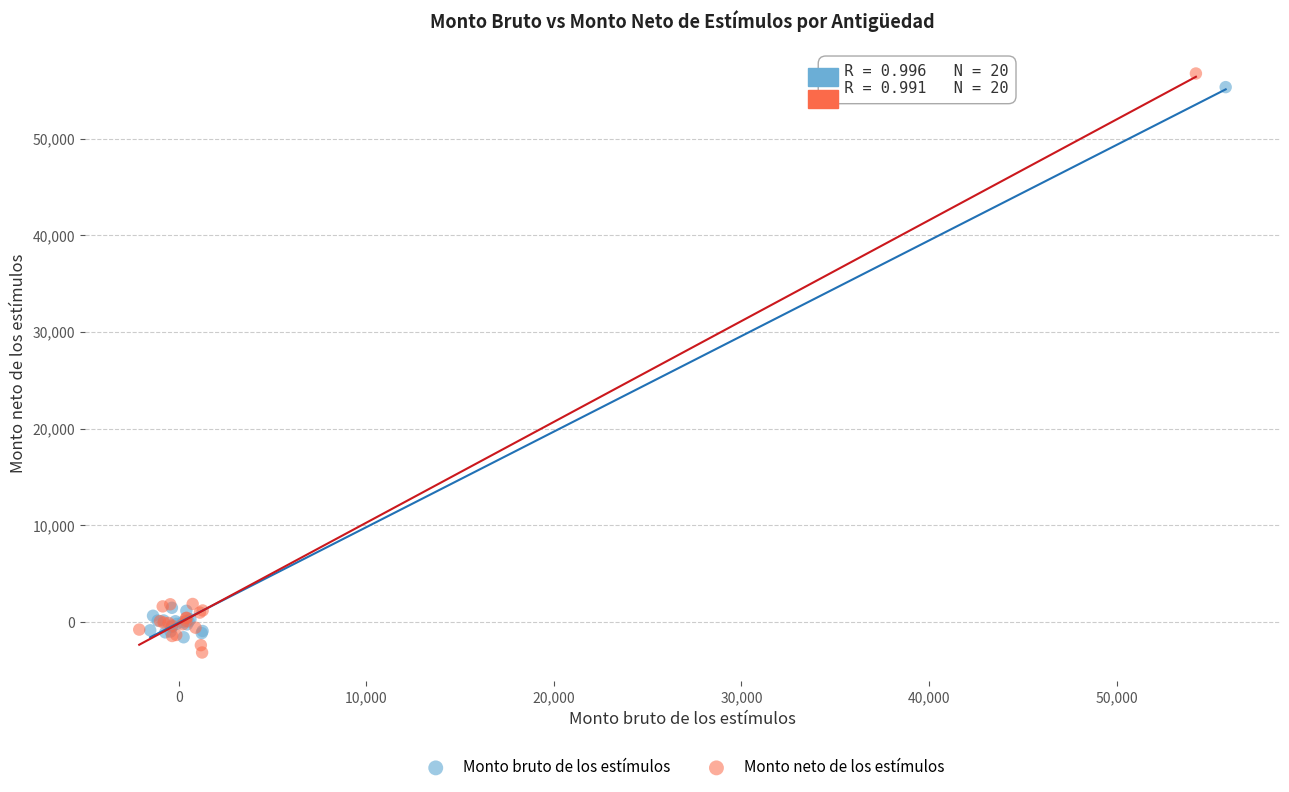

Which series reaches the minimum Y coordinate?

Monto neto de los estímulos